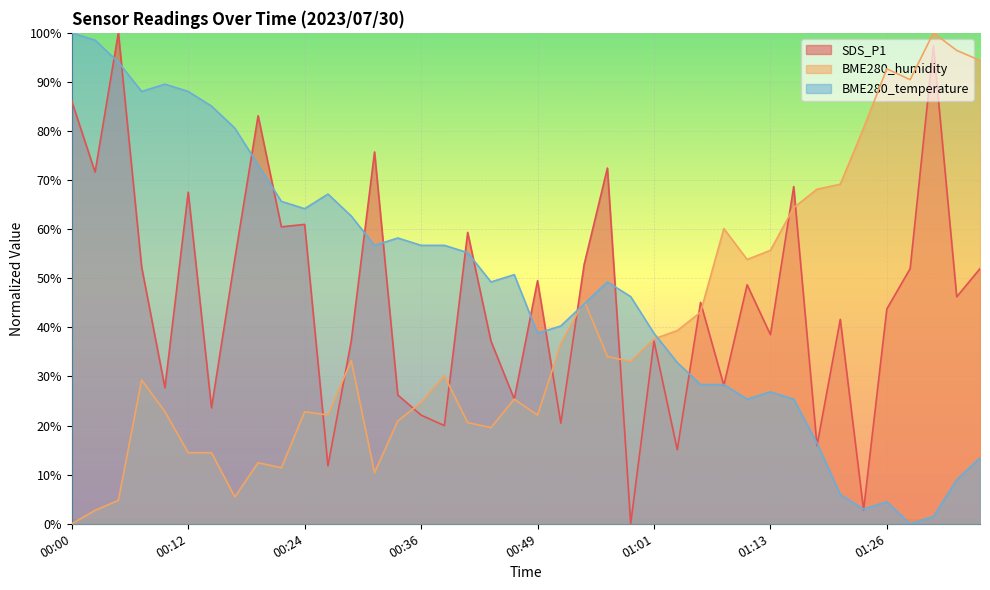

At which label does SDS_P1 first exceed 46?

00:00